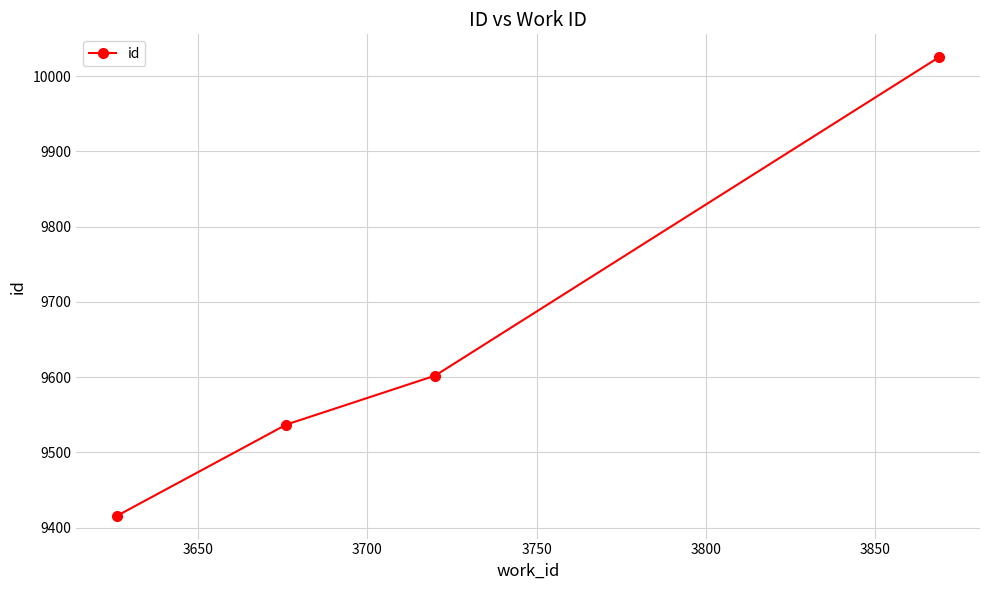

What is the maximum value shown in the chart?

10025